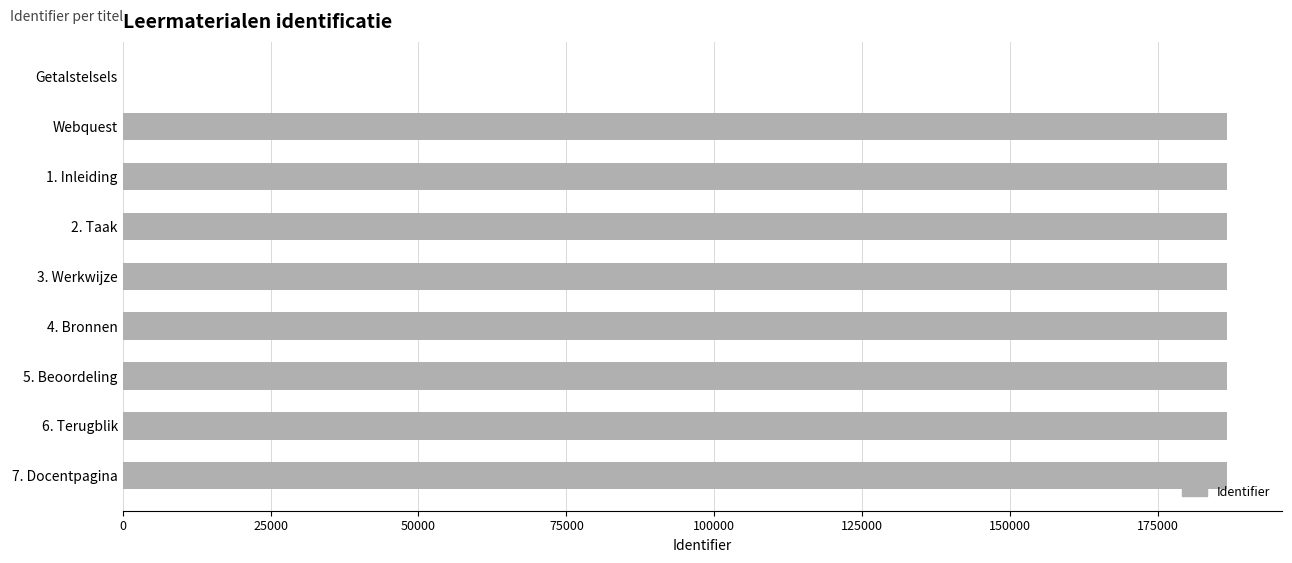

What is the change in value from Getalstelsels to 1. Inleiding?

+186590